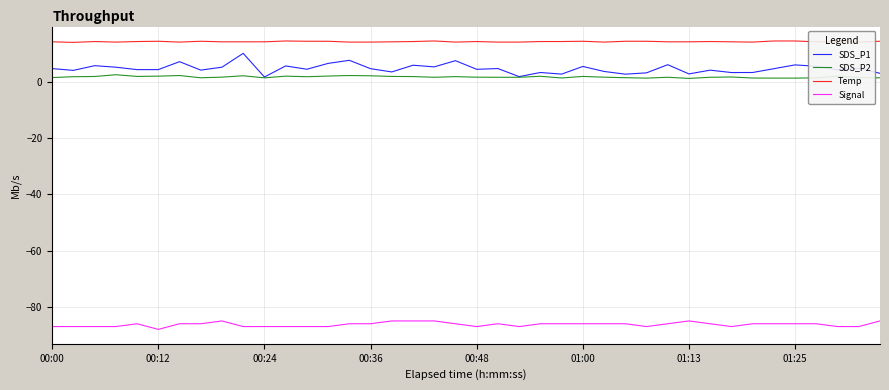

What is the maximum value shown in the chart?

14.5